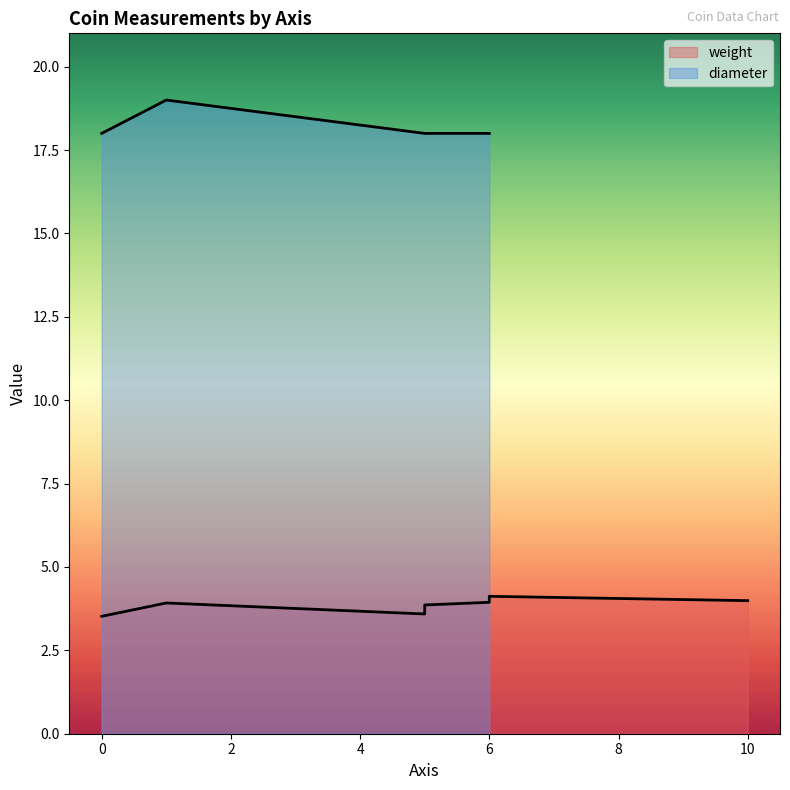

List the labels in order of diameter value, smallest first.

10, 5, 6, 6, 5, 5, 6, 0, 1